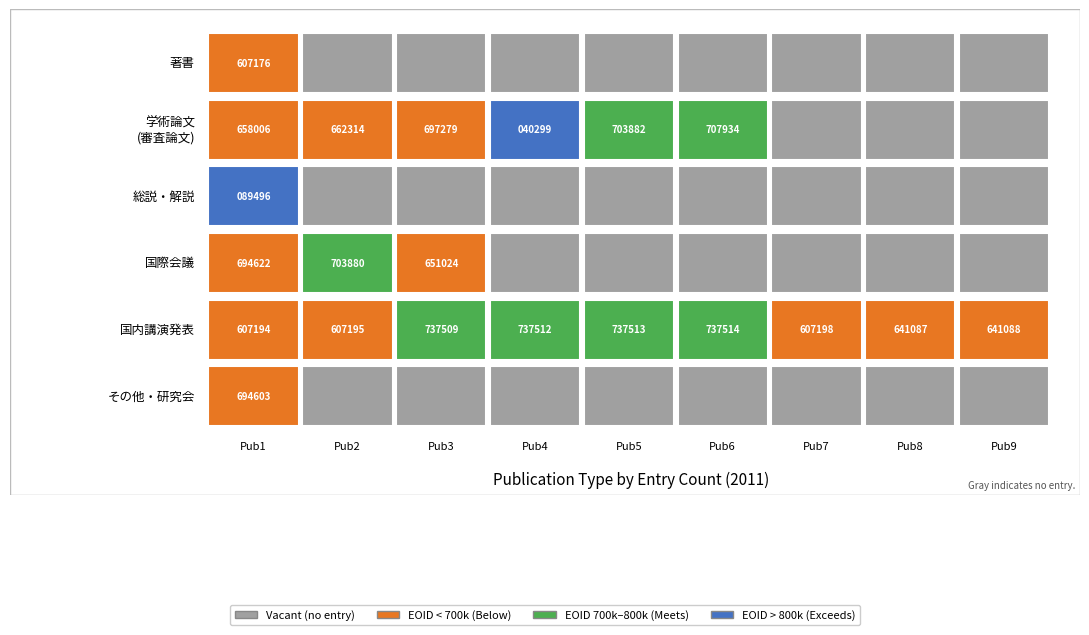

How many data points in 国内講演発表 are above 641088?

4